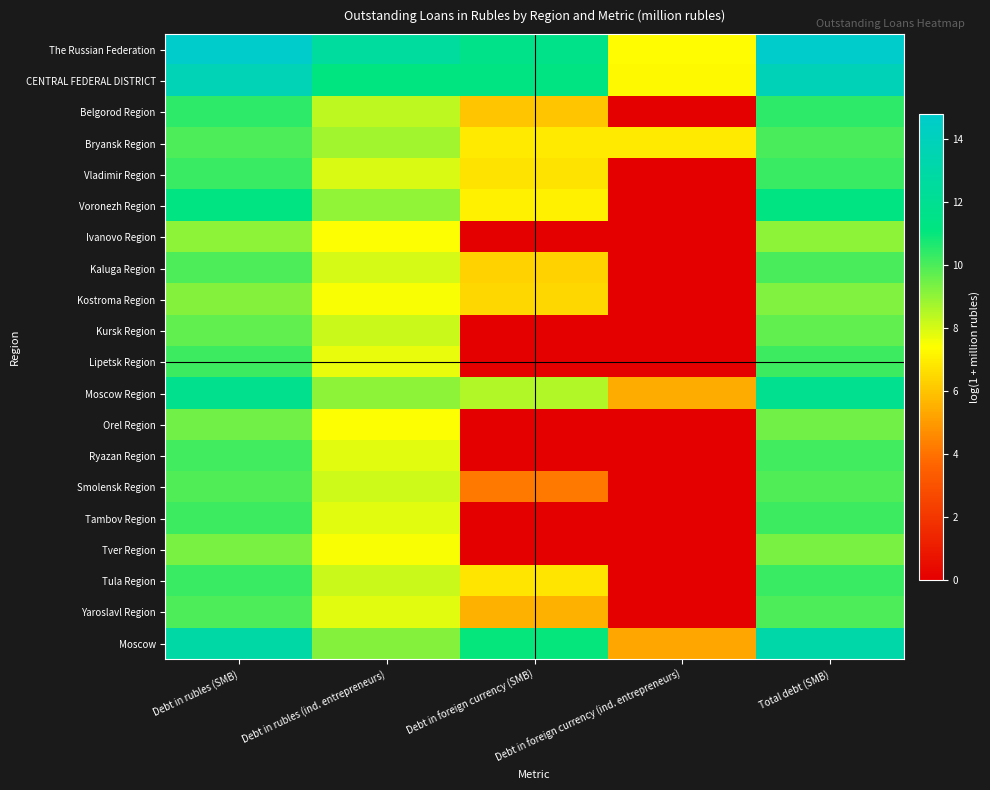

Reading right to left, transcribe all the data shown in this chart.

The Russian Federation: Total debt (SMB)=14.8	Debt in foreign currency (ind. entrepreneurs)=7.3	Debt in foreign currency (SMB)=11.6	Debt in rubles (ind. entrepreneurs)=12.6	Debt in rubles (SMB)=14.8
CENTRAL FEDERAL DISTRICT: Total debt (SMB)=13.8	Debt in foreign currency (ind. entrepreneurs)=7.3	Debt in foreign currency (SMB)=11.2	Debt in rubles (ind. entrepreneurs)=11.2	Debt in rubles (SMB)=13.8
Belgorod Region: Total debt (SMB)=10.5	Debt in foreign currency (ind. entrepreneurs)=0.0	Debt in foreign currency (SMB)=6.1	Debt in rubles (ind. entrepreneurs)=8.4	Debt in rubles (SMB)=10.5
Bryansk Region: Total debt (SMB)=10.0	Debt in foreign currency (ind. entrepreneurs)=6.9	Debt in foreign currency (SMB)=6.9	Debt in rubles (ind. entrepreneurs)=8.8	Debt in rubles (SMB)=10.0
Vladimir Region: Total debt (SMB)=10.3	Debt in foreign currency (ind. entrepreneurs)=0.0	Debt in foreign currency (SMB)=6.8	Debt in rubles (ind. entrepreneurs)=7.9	Debt in rubles (SMB)=10.3
Voronezh Region: Total debt (SMB)=11.3	Debt in foreign currency (ind. entrepreneurs)=0.0	Debt in foreign currency (SMB)=7.1	Debt in rubles (ind. entrepreneurs)=9.0	Debt in rubles (SMB)=11.2
Ivanovo Region: Total debt (SMB)=9.1	Debt in foreign currency (ind. entrepreneurs)=0.0	Debt in foreign currency (SMB)=0.0	Debt in rubles (ind. entrepreneurs)=7.4	Debt in rubles (SMB)=9.1
Kaluga Region: Total debt (SMB)=10.0	Debt in foreign currency (ind. entrepreneurs)=0.0	Debt in foreign currency (SMB)=6.4	Debt in rubles (ind. entrepreneurs)=8.0	Debt in rubles (SMB)=10.0
Kostroma Region: Total debt (SMB)=9.2	Debt in foreign currency (ind. entrepreneurs)=0.0	Debt in foreign currency (SMB)=6.4	Debt in rubles (ind. entrepreneurs)=7.5	Debt in rubles (SMB)=9.2
Kursk Region: Total debt (SMB)=9.7	Debt in foreign currency (ind. entrepreneurs)=0.0	Debt in foreign currency (SMB)=0.0	Debt in rubles (ind. entrepreneurs)=8.2	Debt in rubles (SMB)=9.7
Lipetsk Region: Total debt (SMB)=10.2	Debt in foreign currency (ind. entrepreneurs)=0.0	Debt in foreign currency (SMB)=0.0	Debt in rubles (ind. entrepreneurs)=7.7	Debt in rubles (SMB)=10.2
Moscow Region: Total debt (SMB)=11.8	Debt in foreign currency (ind. entrepreneurs)=5.4	Debt in foreign currency (SMB)=8.5	Debt in rubles (ind. entrepreneurs)=9.1	Debt in rubles (SMB)=11.8
Orel Region: Total debt (SMB)=9.4	Debt in foreign currency (ind. entrepreneurs)=0.0	Debt in foreign currency (SMB)=0.0	Debt in rubles (ind. entrepreneurs)=7.4	Debt in rubles (SMB)=9.4
Ryazan Region: Total debt (SMB)=10.2	Debt in foreign currency (ind. entrepreneurs)=0.0	Debt in foreign currency (SMB)=0.0	Debt in rubles (ind. entrepreneurs)=7.8	Debt in rubles (SMB)=10.2
Smolensk Region: Total debt (SMB)=9.9	Debt in foreign currency (ind. entrepreneurs)=0.0	Debt in foreign currency (SMB)=4.2	Debt in rubles (ind. entrepreneurs)=8.1	Debt in rubles (SMB)=9.9
Tambov Region: Total debt (SMB)=10.2	Debt in foreign currency (ind. entrepreneurs)=0.0	Debt in foreign currency (SMB)=0.0	Debt in rubles (ind. entrepreneurs)=7.8	Debt in rubles (SMB)=10.2
Tver Region: Total debt (SMB)=9.4	Debt in foreign currency (ind. entrepreneurs)=0.0	Debt in foreign currency (SMB)=0.0	Debt in rubles (ind. entrepreneurs)=7.5	Debt in rubles (SMB)=9.4
Tula Region: Total debt (SMB)=10.3	Debt in foreign currency (ind. entrepreneurs)=0.0	Debt in foreign currency (SMB)=6.8	Debt in rubles (ind. entrepreneurs)=8.2	Debt in rubles (SMB)=10.3
Yaroslavl Region: Total debt (SMB)=10.0	Debt in foreign currency (ind. entrepreneurs)=0.0	Debt in foreign currency (SMB)=5.5	Debt in rubles (ind. entrepreneurs)=7.8	Debt in rubles (SMB)=10.0
Moscow: Total debt (SMB)=13.1	Debt in foreign currency (ind. entrepreneurs)=5.3	Debt in foreign currency (SMB)=11.0	Debt in rubles (ind. entrepreneurs)=9.2	Debt in rubles (SMB)=13.0